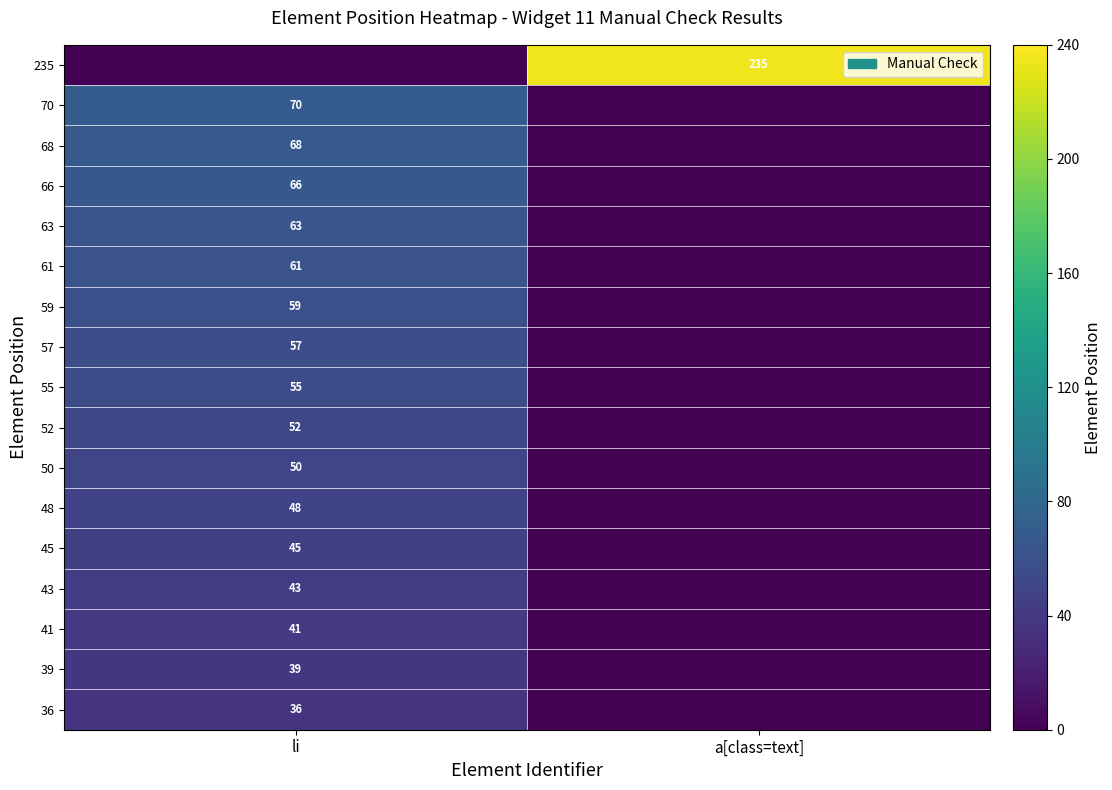

The value of 45 at li is 65. True or false?

False